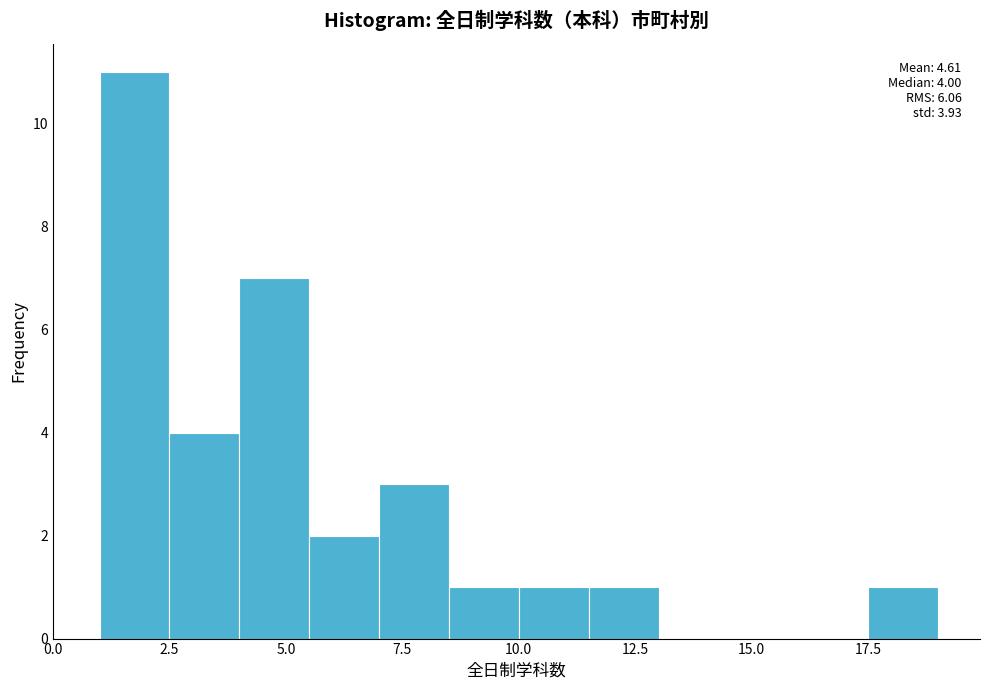

Read against the x-axis, roughly where is the centre of the tallest bar?

2.0